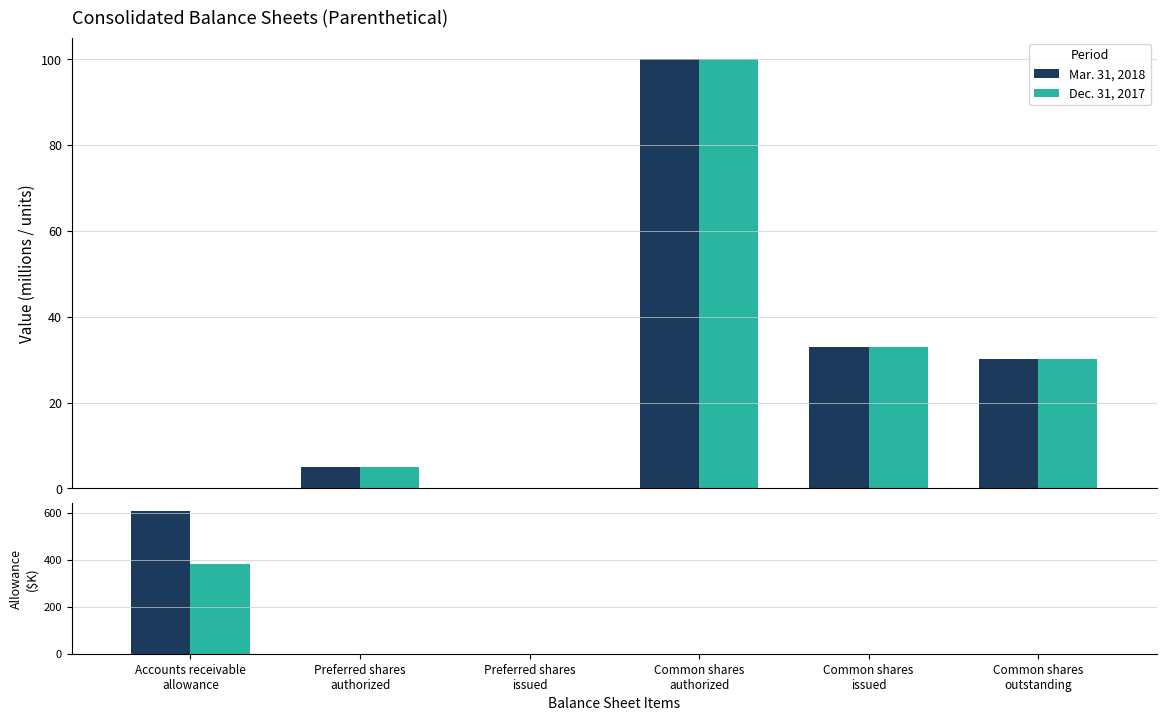

How many distinct data groups are displayed?

2